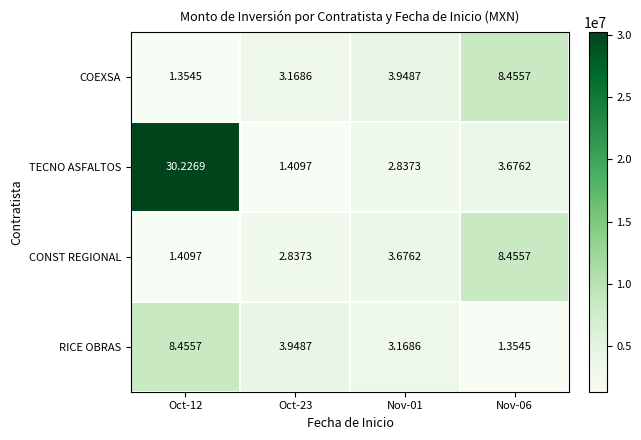

Which series has the largest total across all categories?

TECNO ASFALTOS